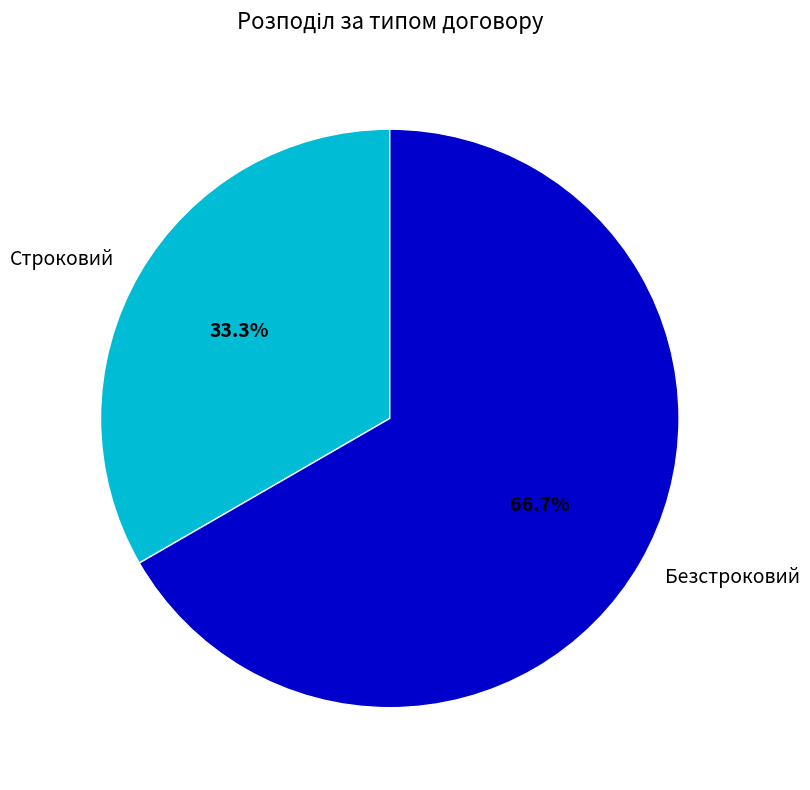

Which slice is the largest?

Безстроковий